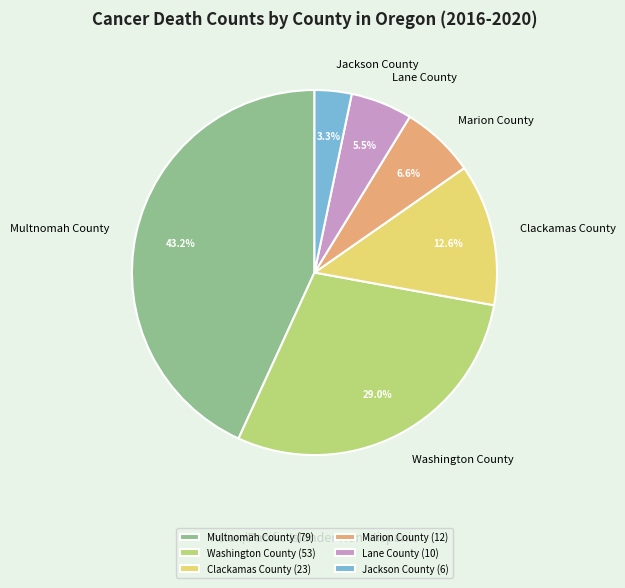

To the nearest percent, what portion does Multnomah County represent?

43%